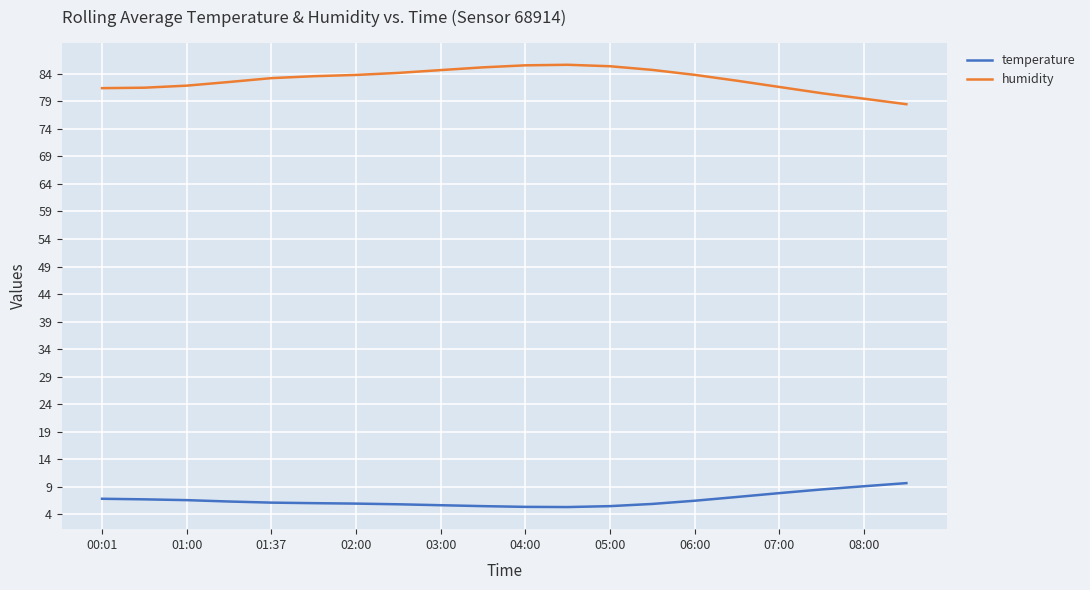

How many lines are shown in the chart?

2